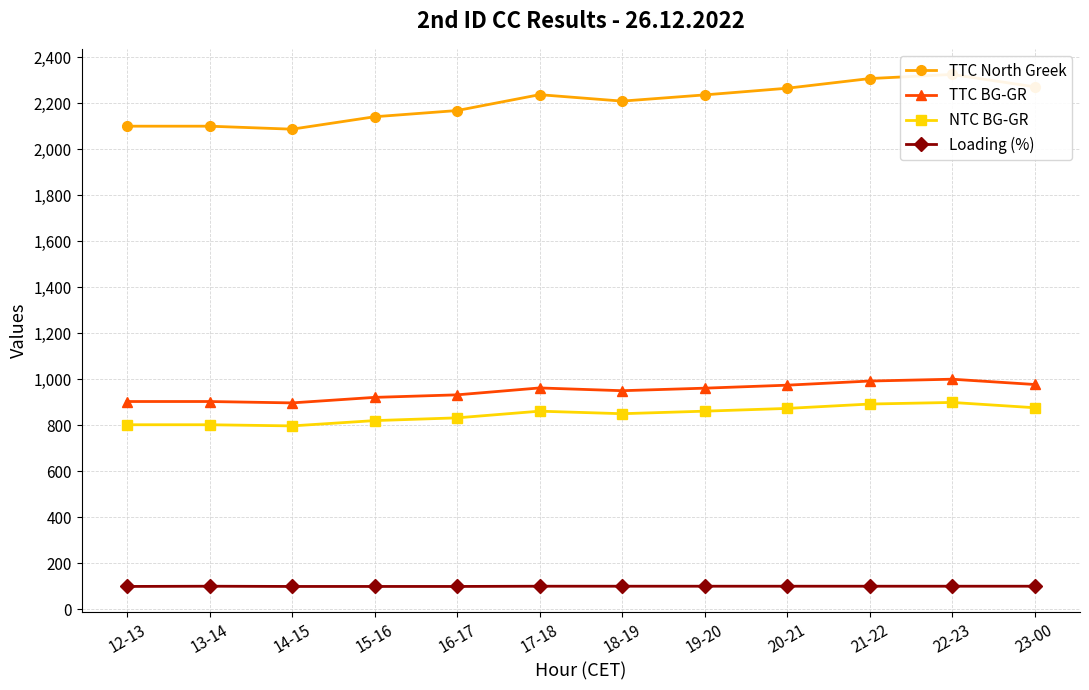

The value of TTC North Greek at 12-13 is 3764. True or false?

False